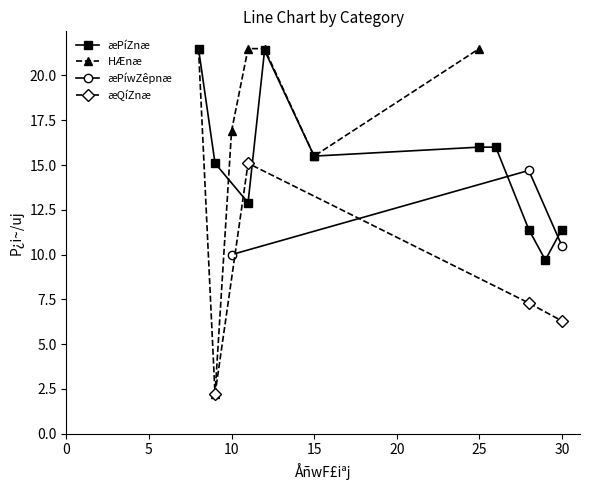

True or false: æPíZnæ has more than 0 points higher than both neighbors.

True